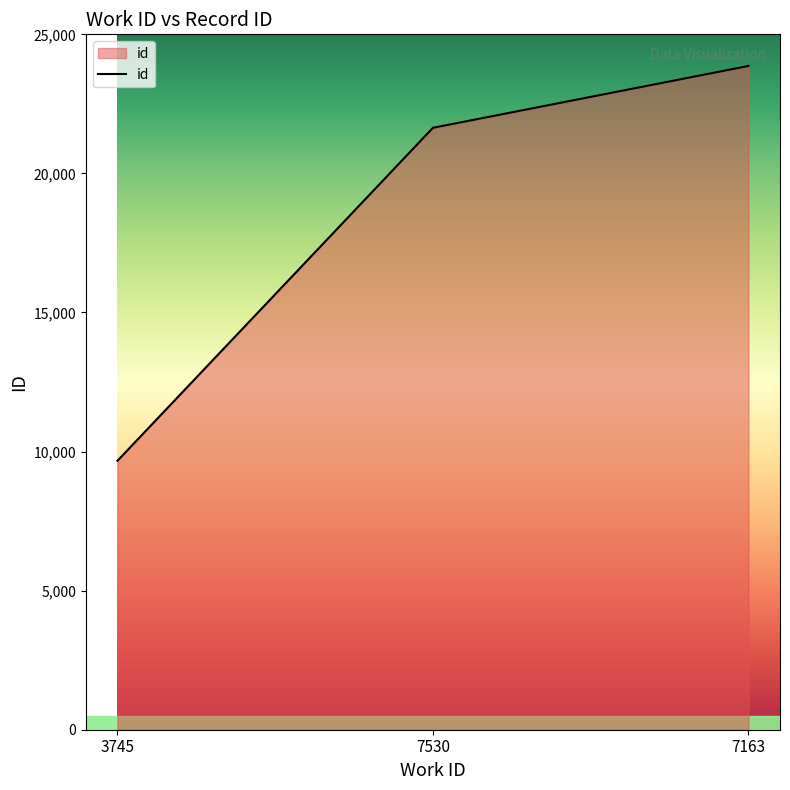

What is the sum of all values?

55172